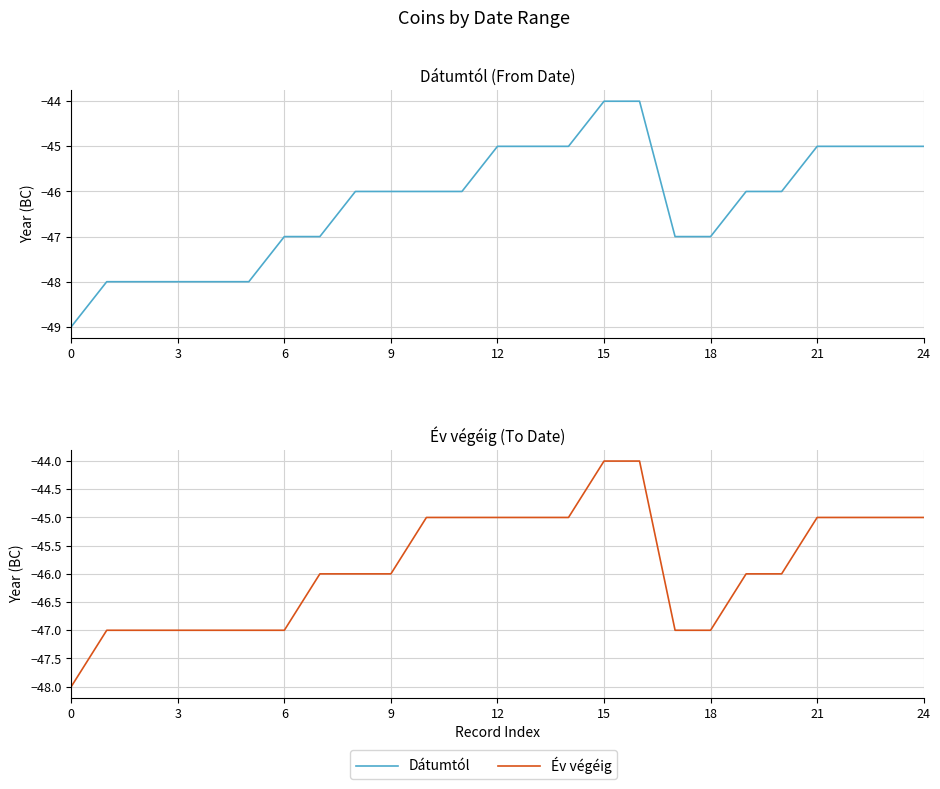

True or false: Dátumtól has a value of -45 at 21.

True